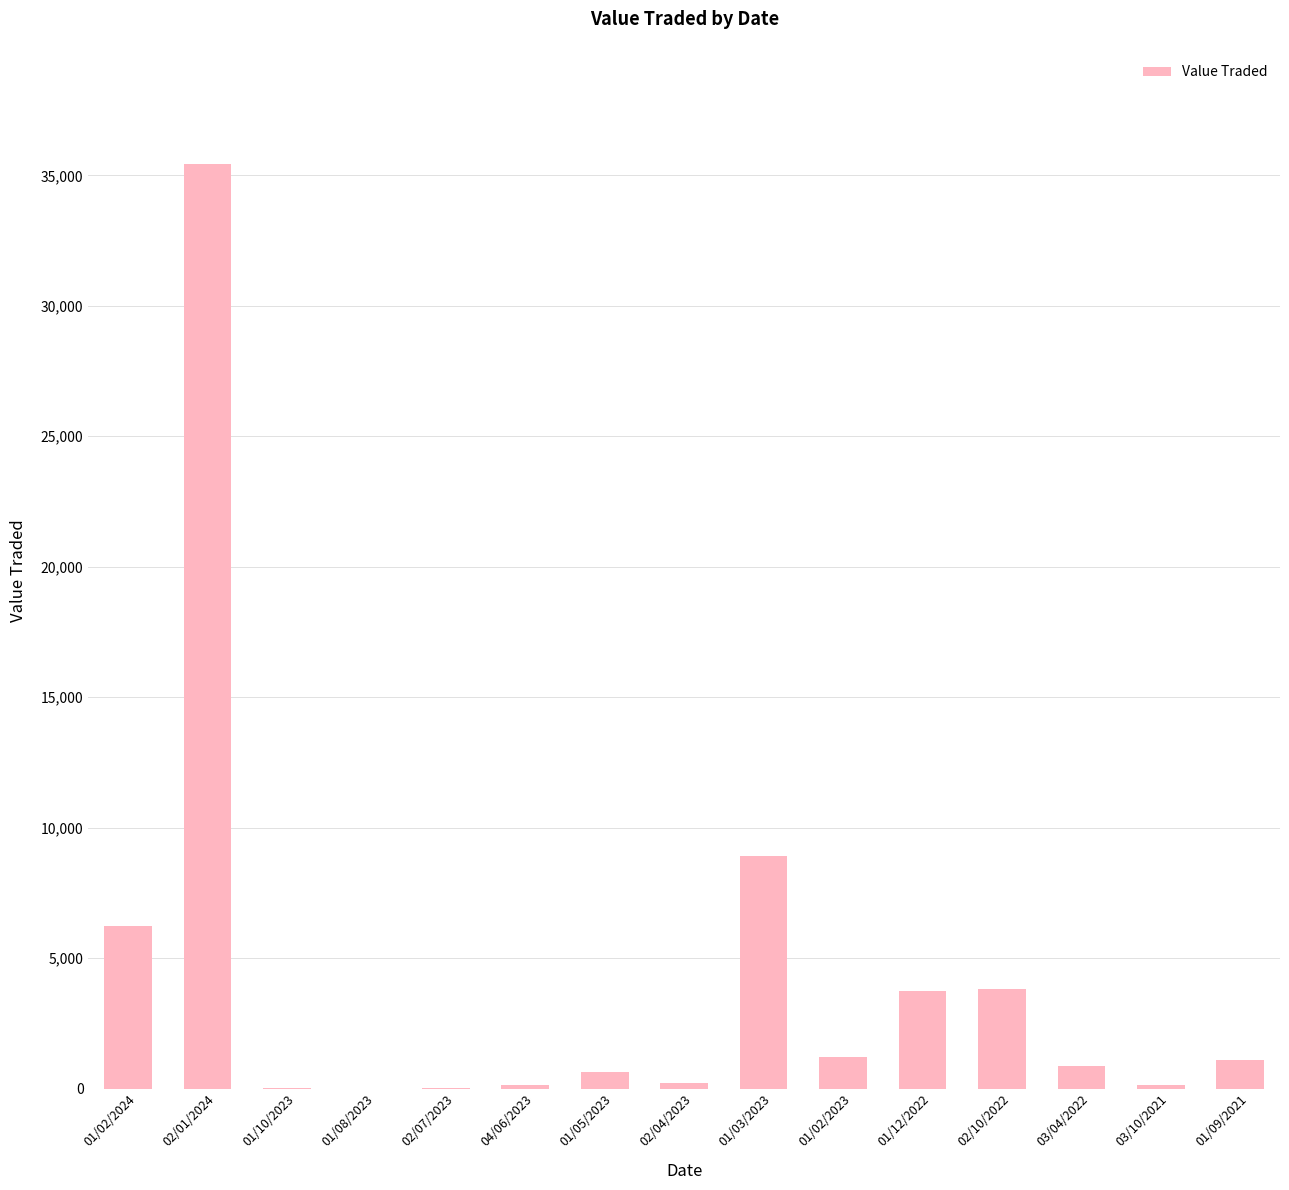

At which label is the value closest to 17722?

01/03/2023